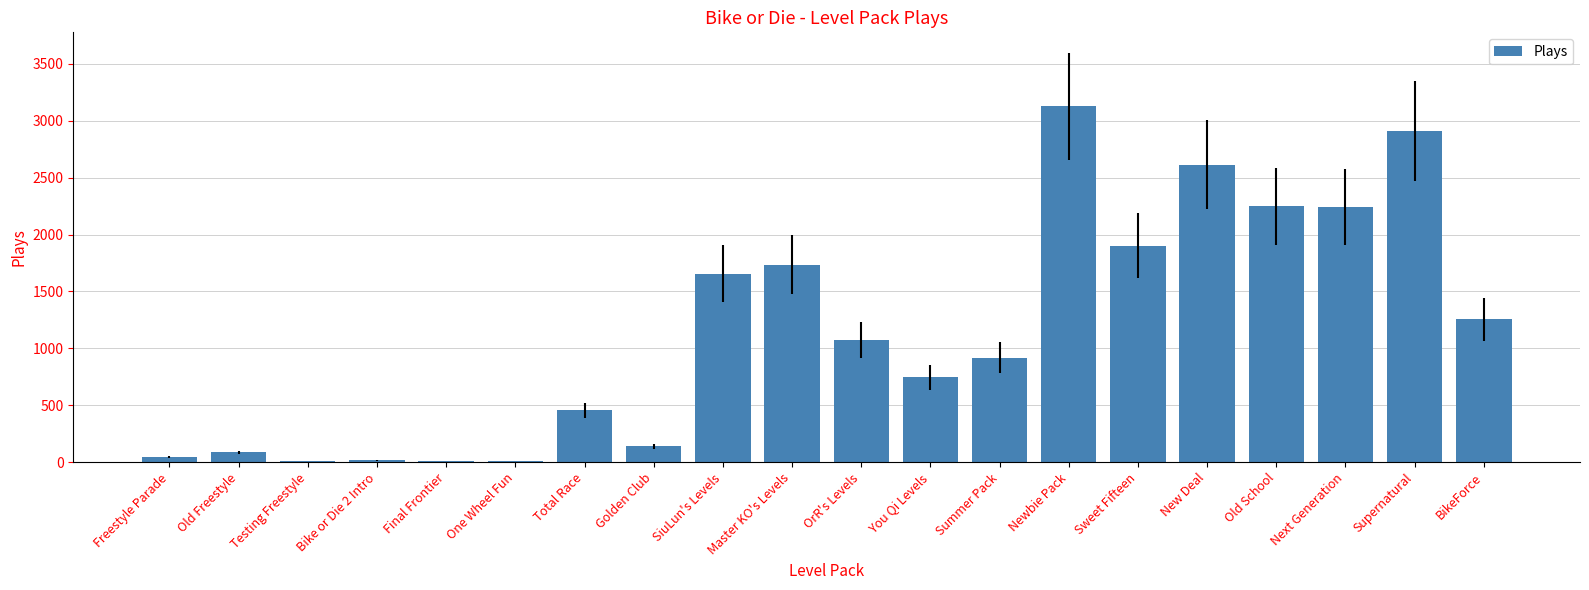

What is the sum of all values?

23201